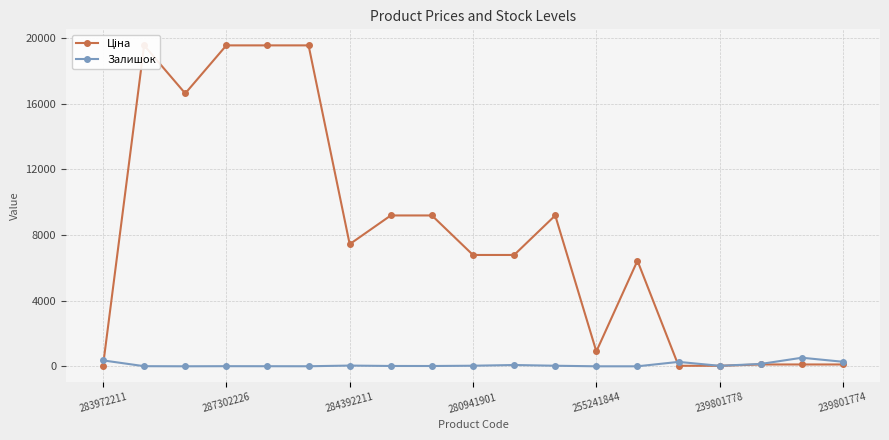

Is it true that Залишок equals 44 at 284392211?

True